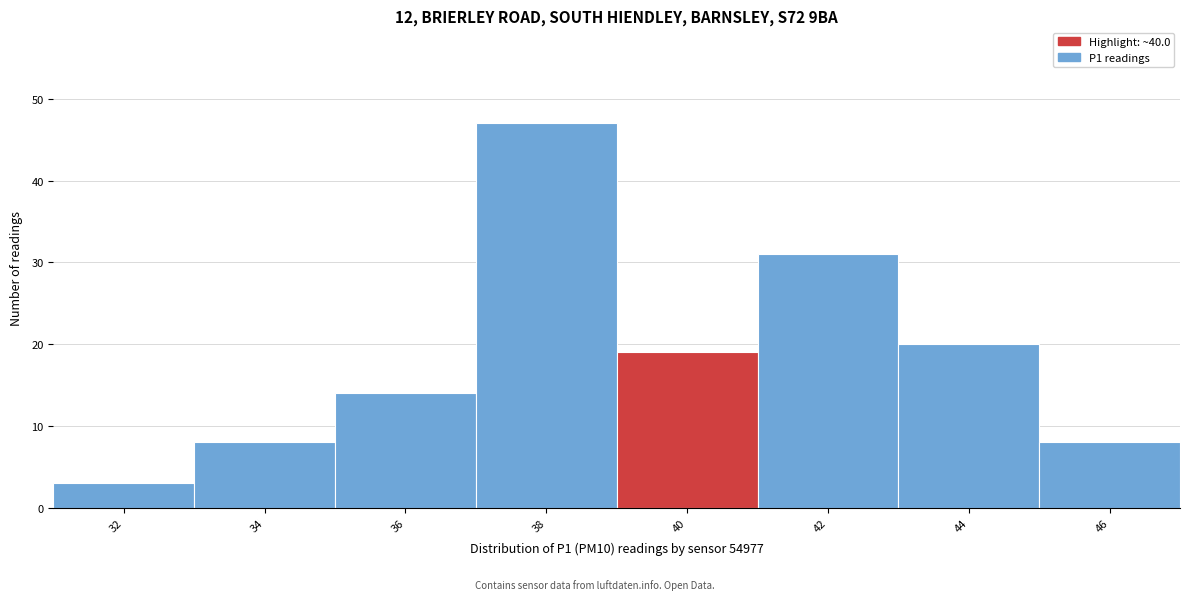

Reading left to right, what are all the values shown in this chart?

32=3	34=8	36=14	38=47	40=19	42=31	44=20	46=8